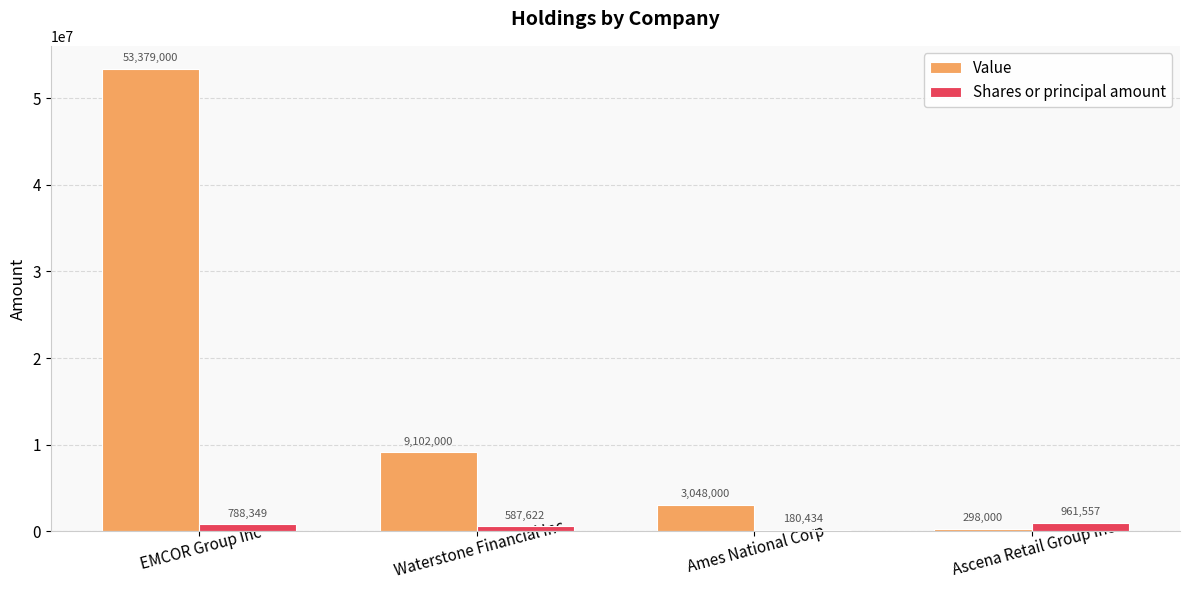

At EMCOR Group Inc, list the series in order from smallest to largest.

Shares or principal amount, Value